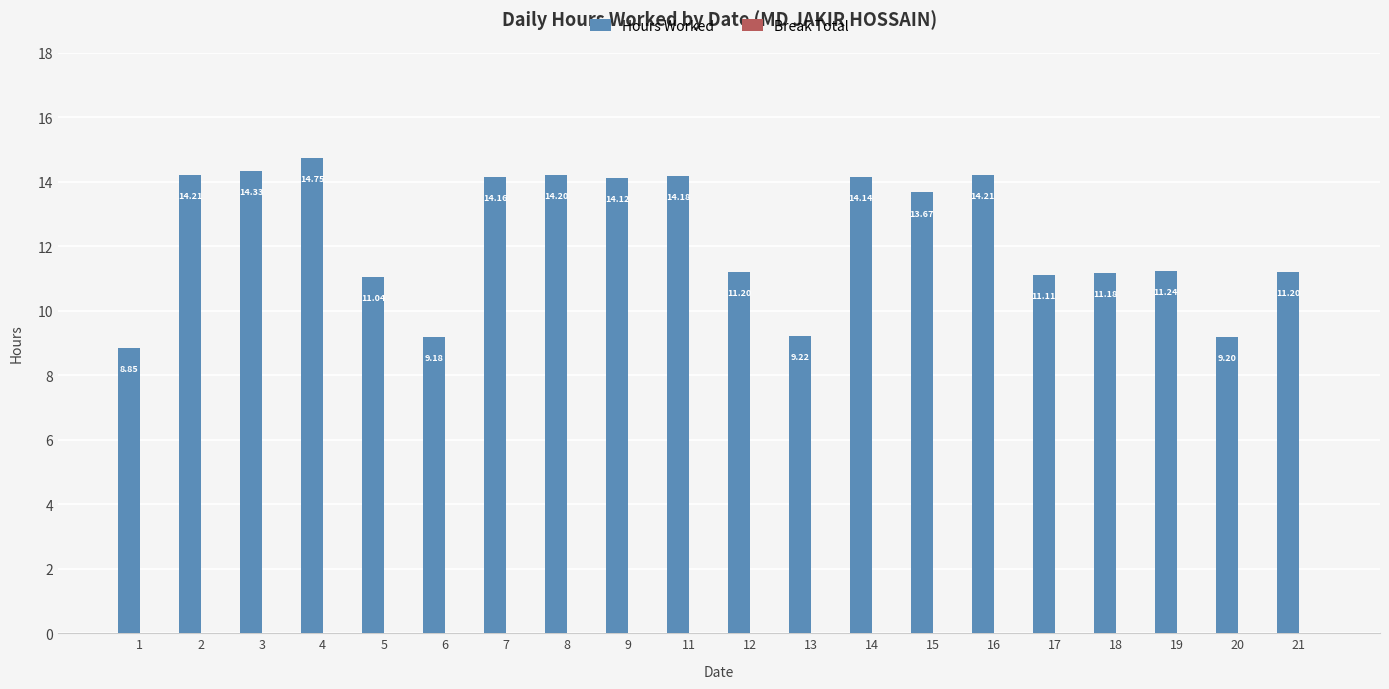

What is the average value?

12.3